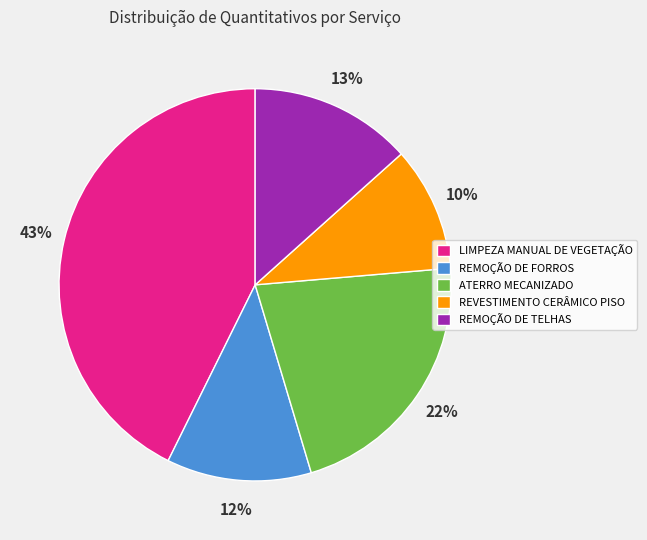

To the nearest percent, what portion does ATERRO MECANIZADO represent?

22%